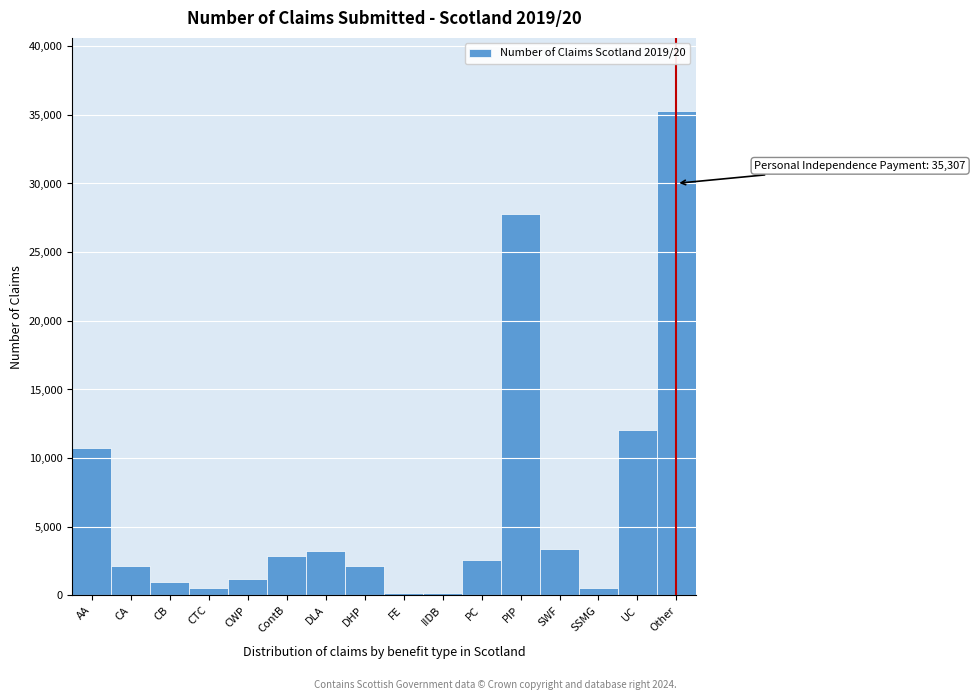

The chart shows a value of 1166.4 at CWP. True or false?

True